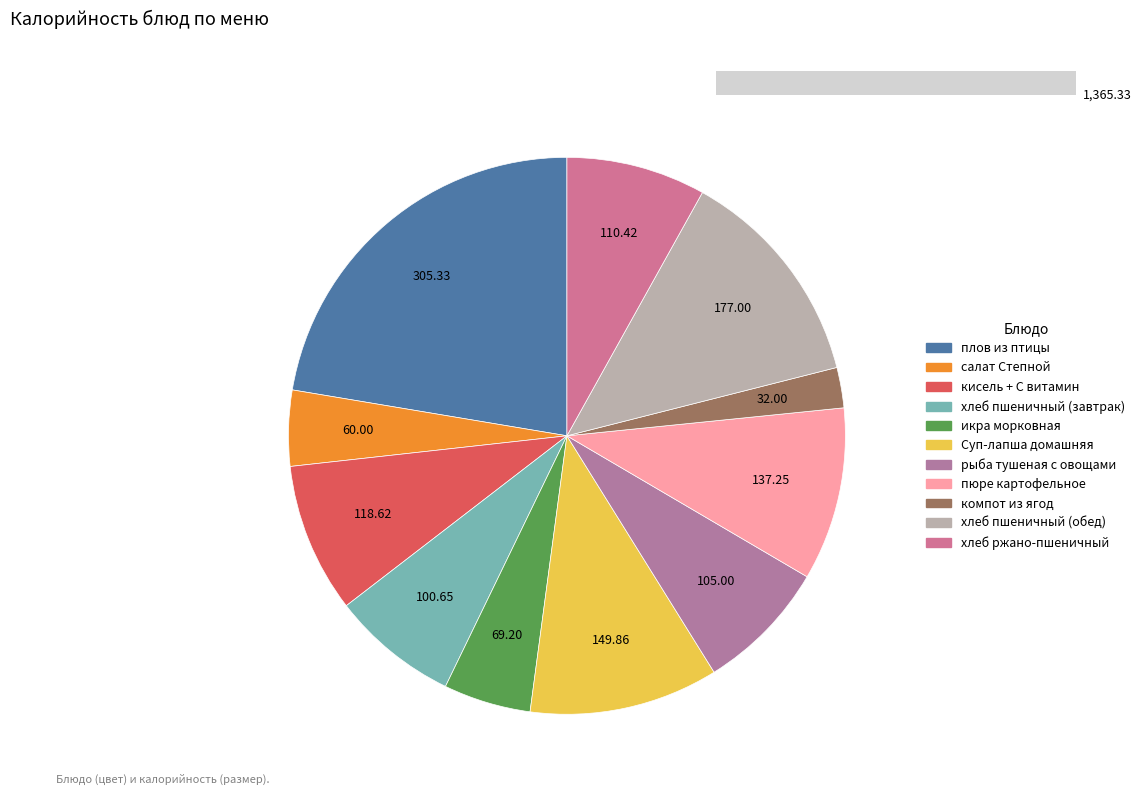

To the nearest percent, what portion does компот из ягод represent?

2%